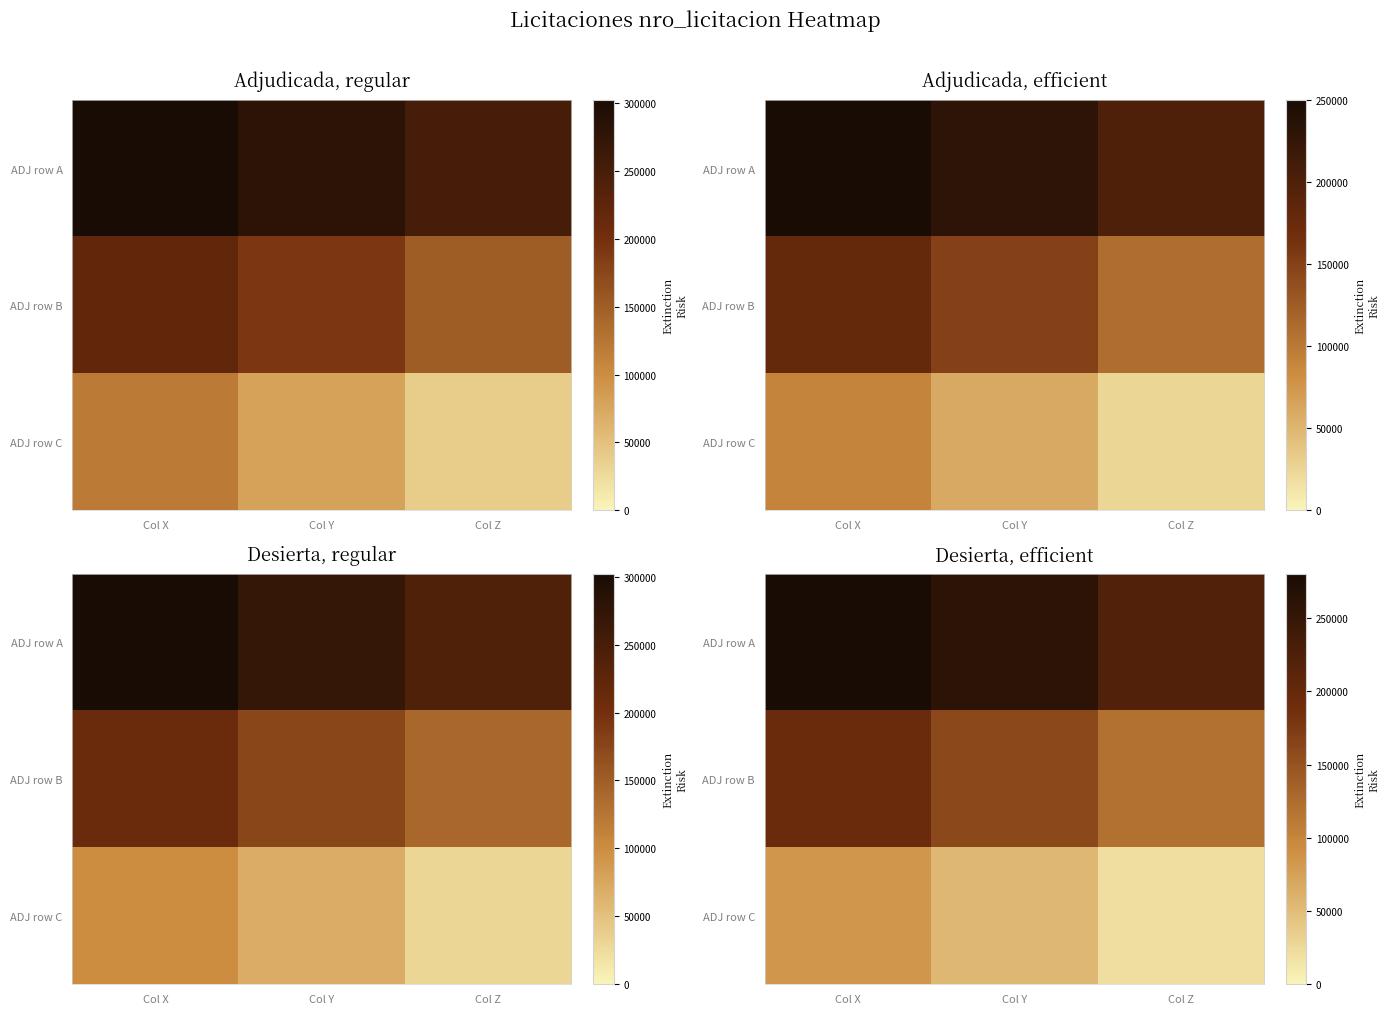

What is the difference between the maximum and second lowest values in the ADJ row C series?

30000